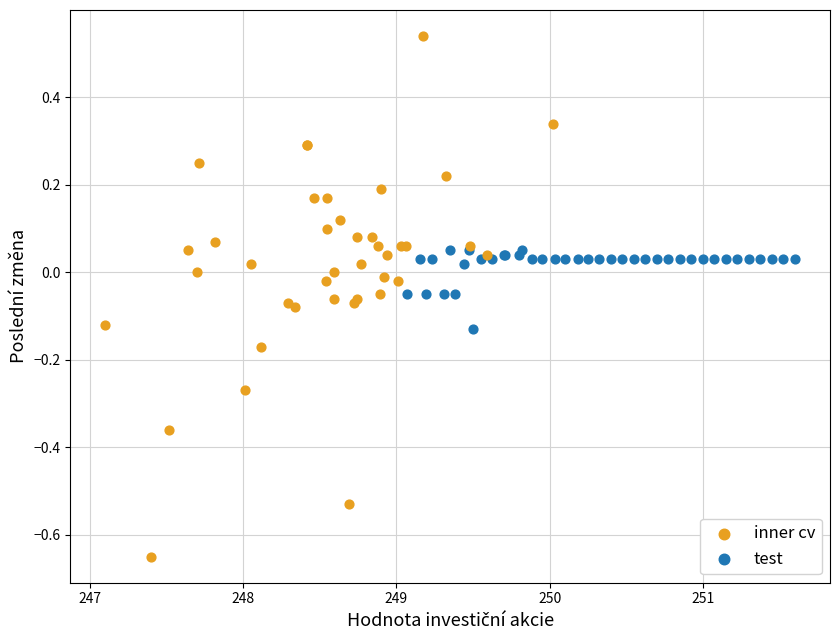

Which series contains the lowest Y value?

inner cv